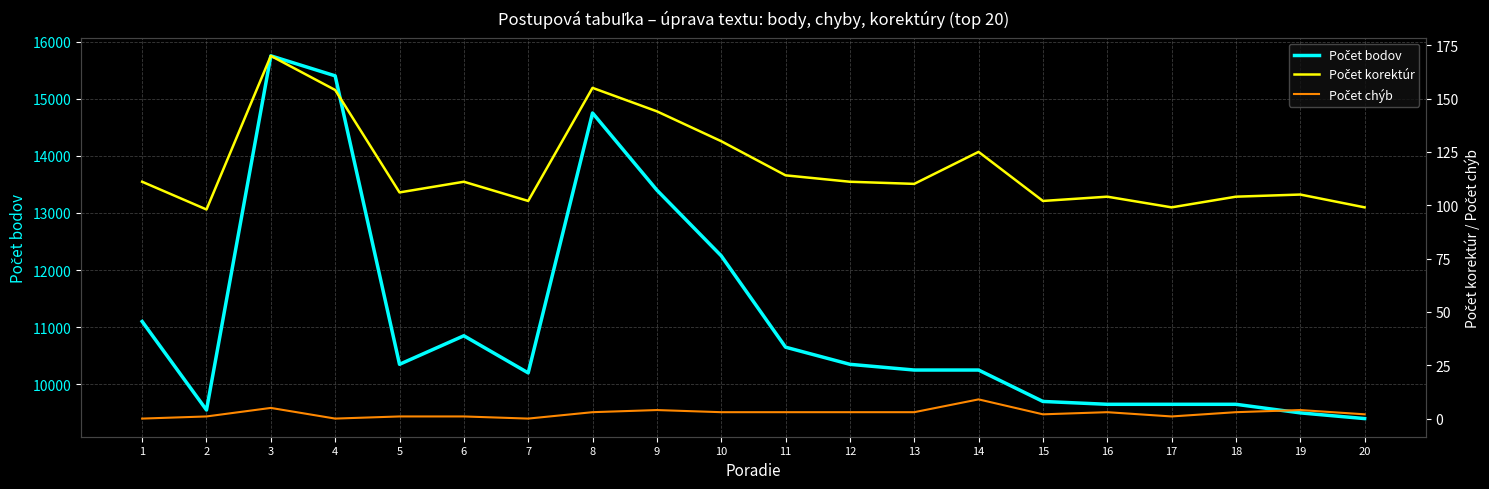

At how many categories does at least one series exceed 8108?

20